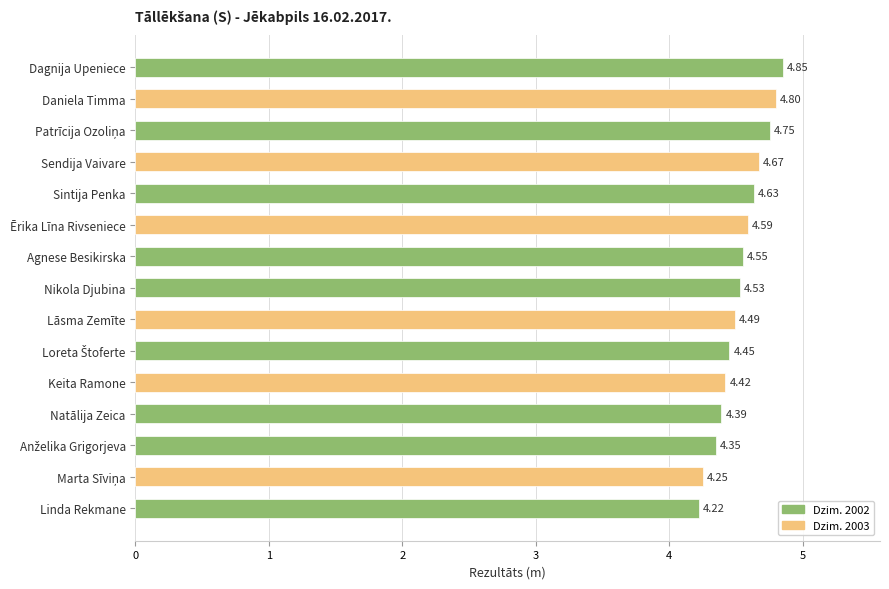

Are the bars horizontal?

Yes